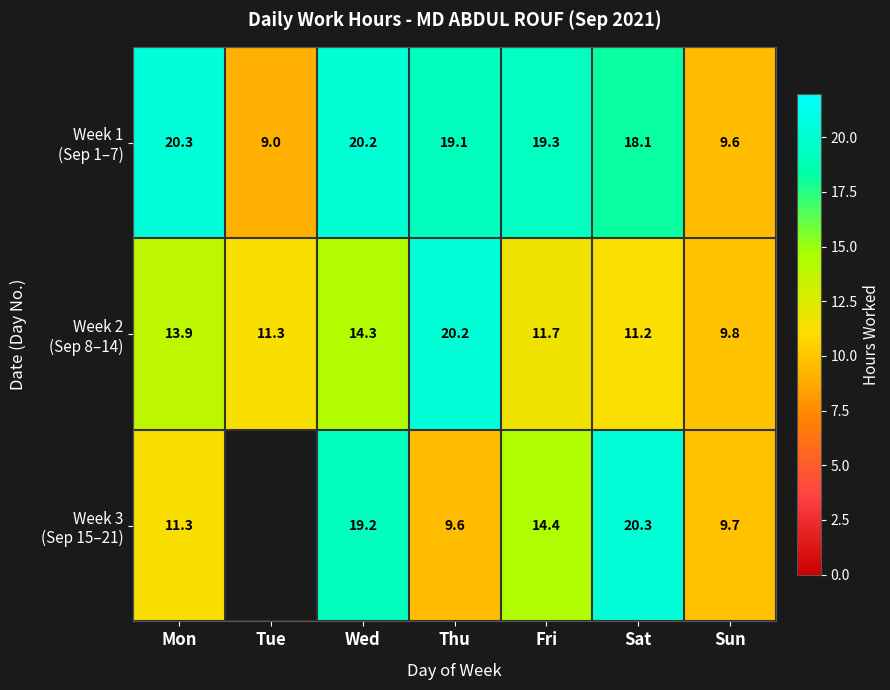

At which label is Week 1 (Sep 1–7) closest to 14?

Sat